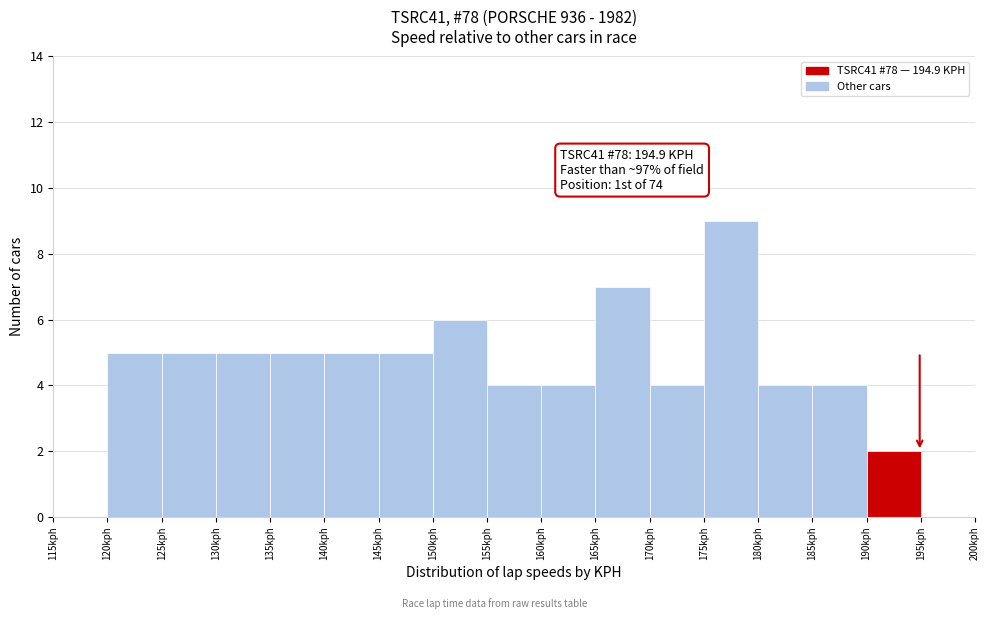

Which range on the x-axis has the tallest bar?

175 to 180